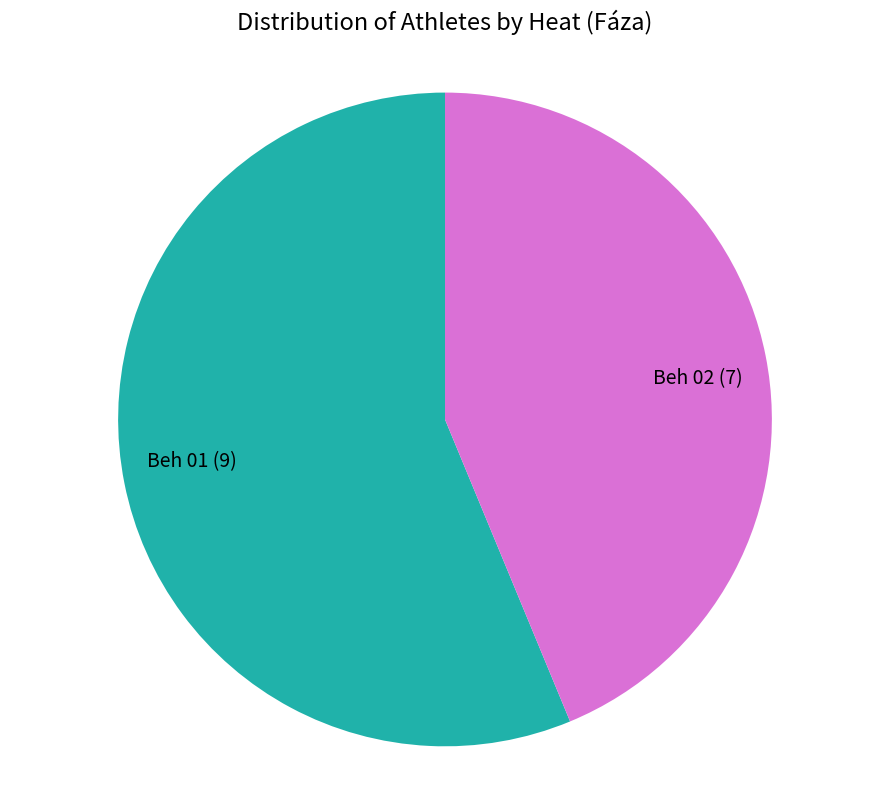

Combined, do Beh 02 and Beh 01 account for over 50%?

Yes